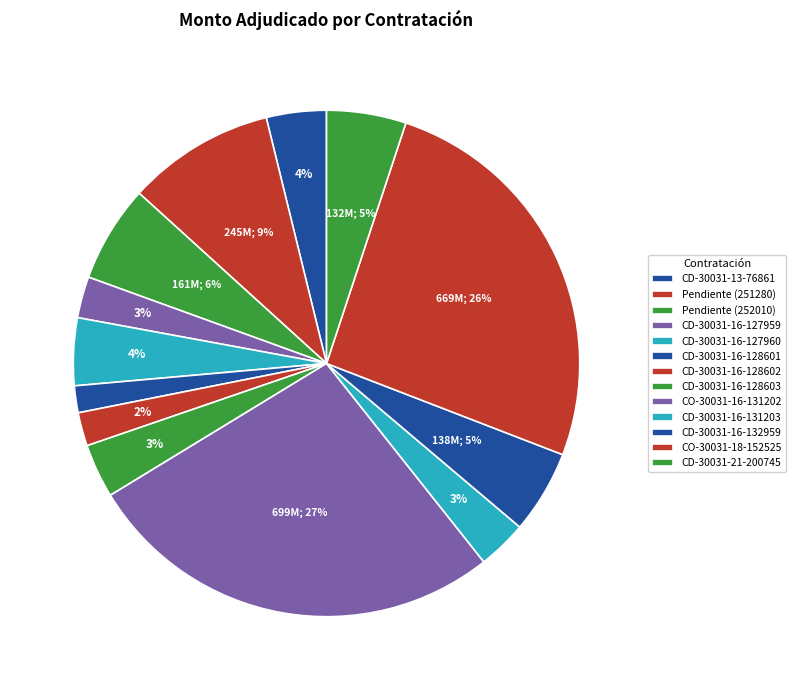

Is the sum of CD-30031-16-131203 and CO-30031-16-131202 greater than half?

No